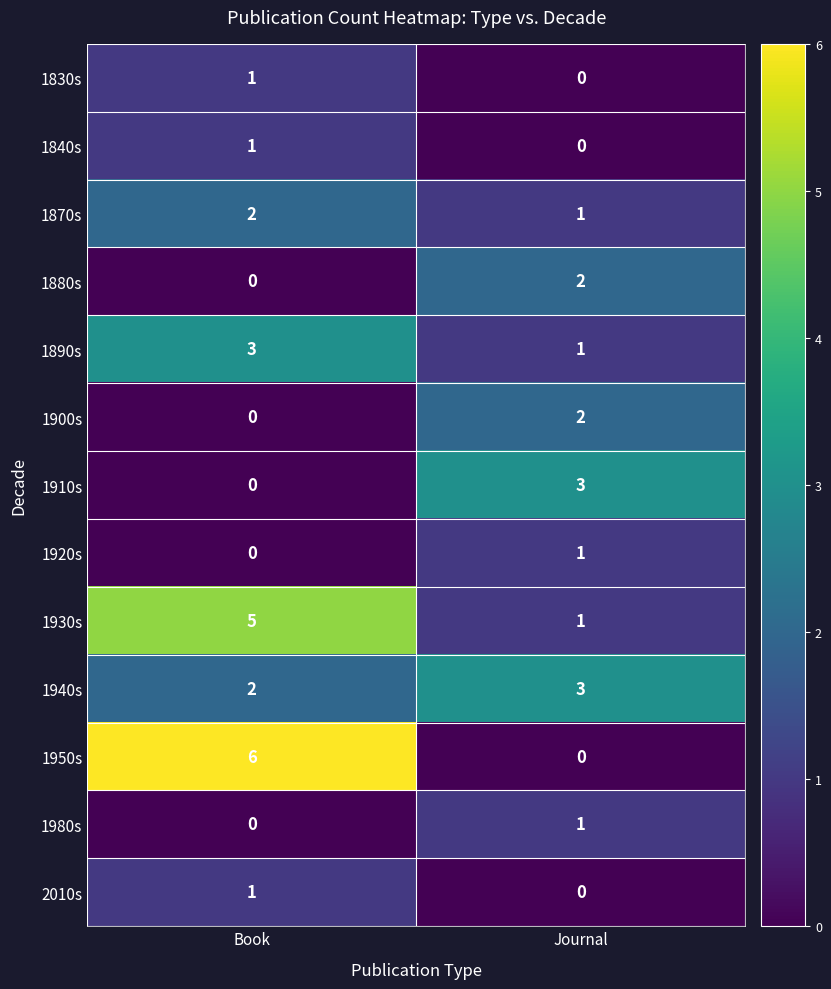

The value of 1890s at Journal is 1. True or false?

True